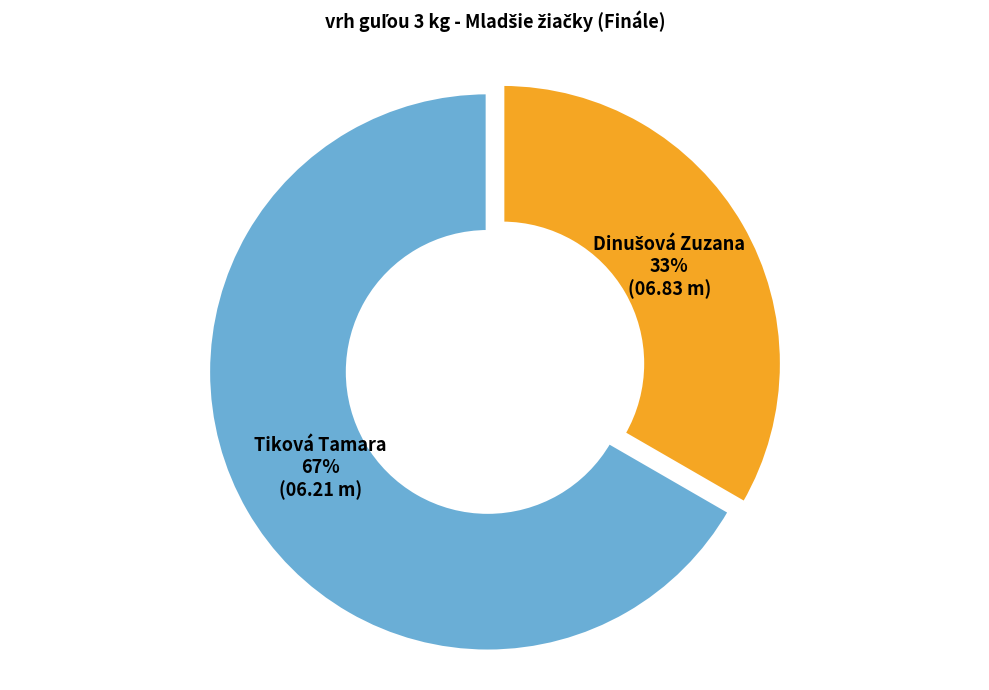

True or false: Tiková Tamara accounts for 58% of the total.

False